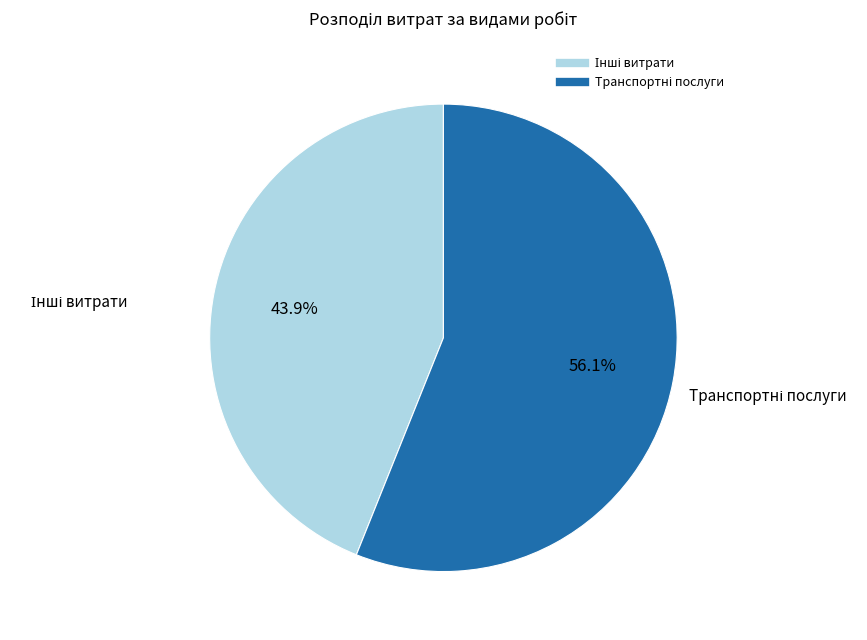

Is there any slice that represents more than half of the pie?

Yes